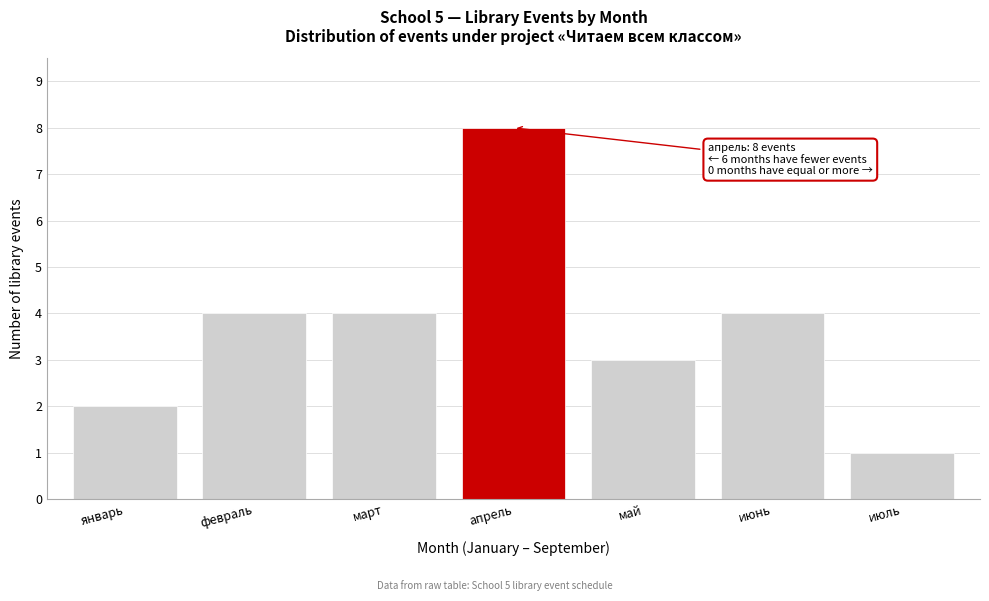

Reading left to right, transcribe all the data shown in this chart.

январь=2	февраль=4	март=4	апрель=8	май=3	июнь=4	июль=1